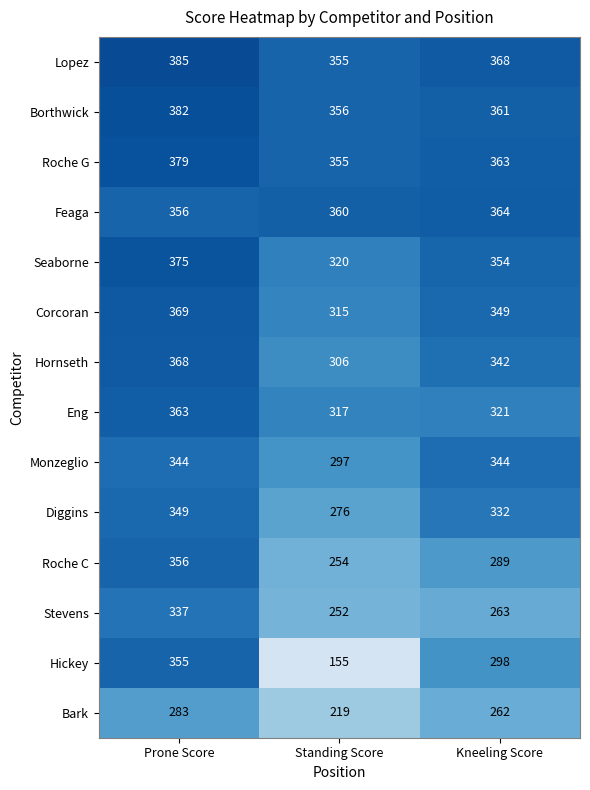

What is the minimum value for Roche G?

355